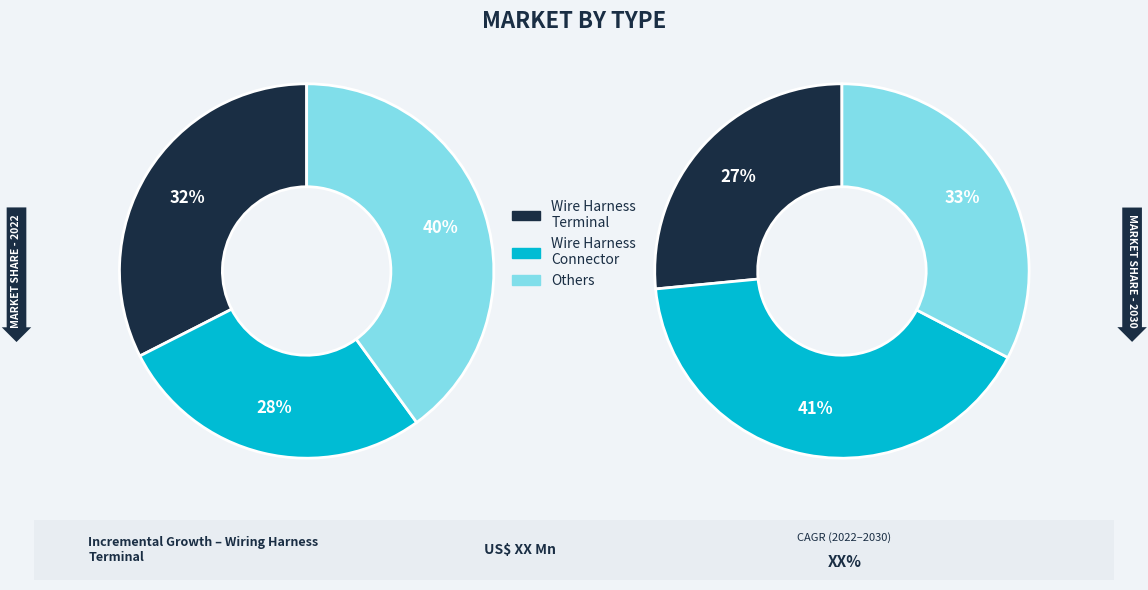

True or false: 6 accounts for 11% of the total.

False